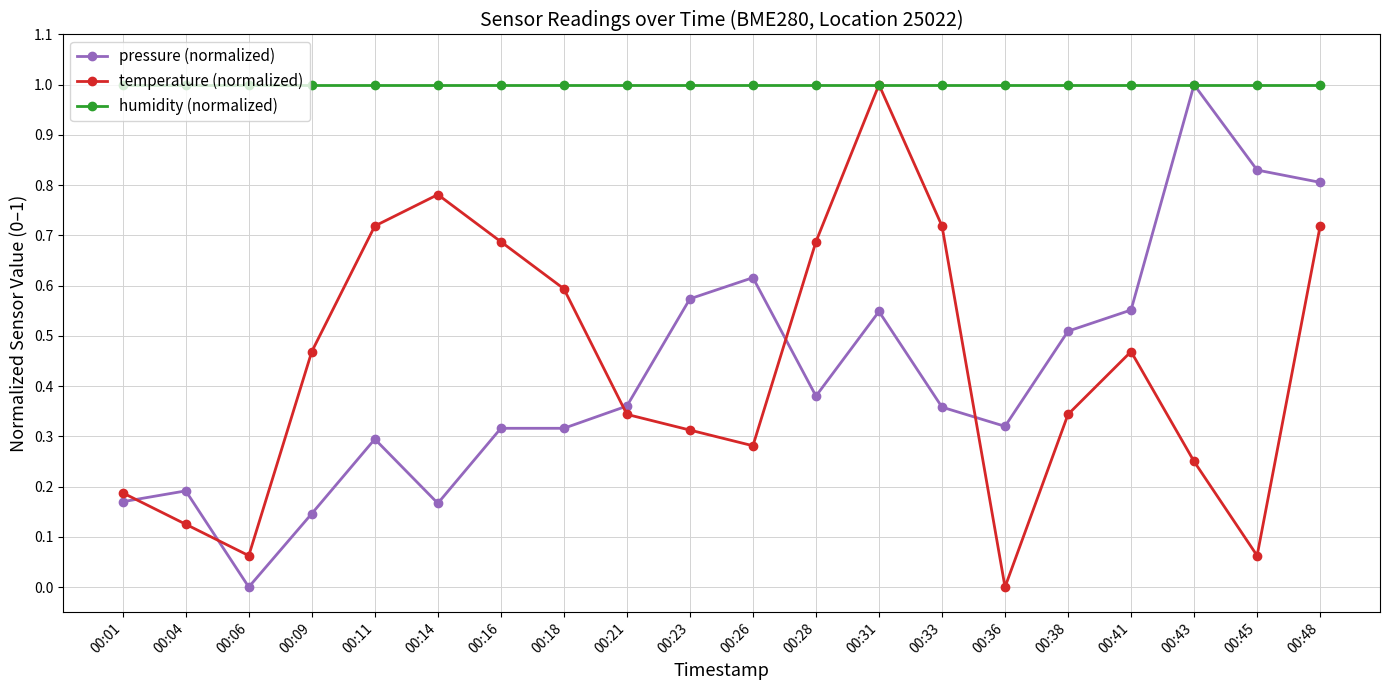

The humidity (normalized) series shows 0.4 at 00:41. True or false?

False